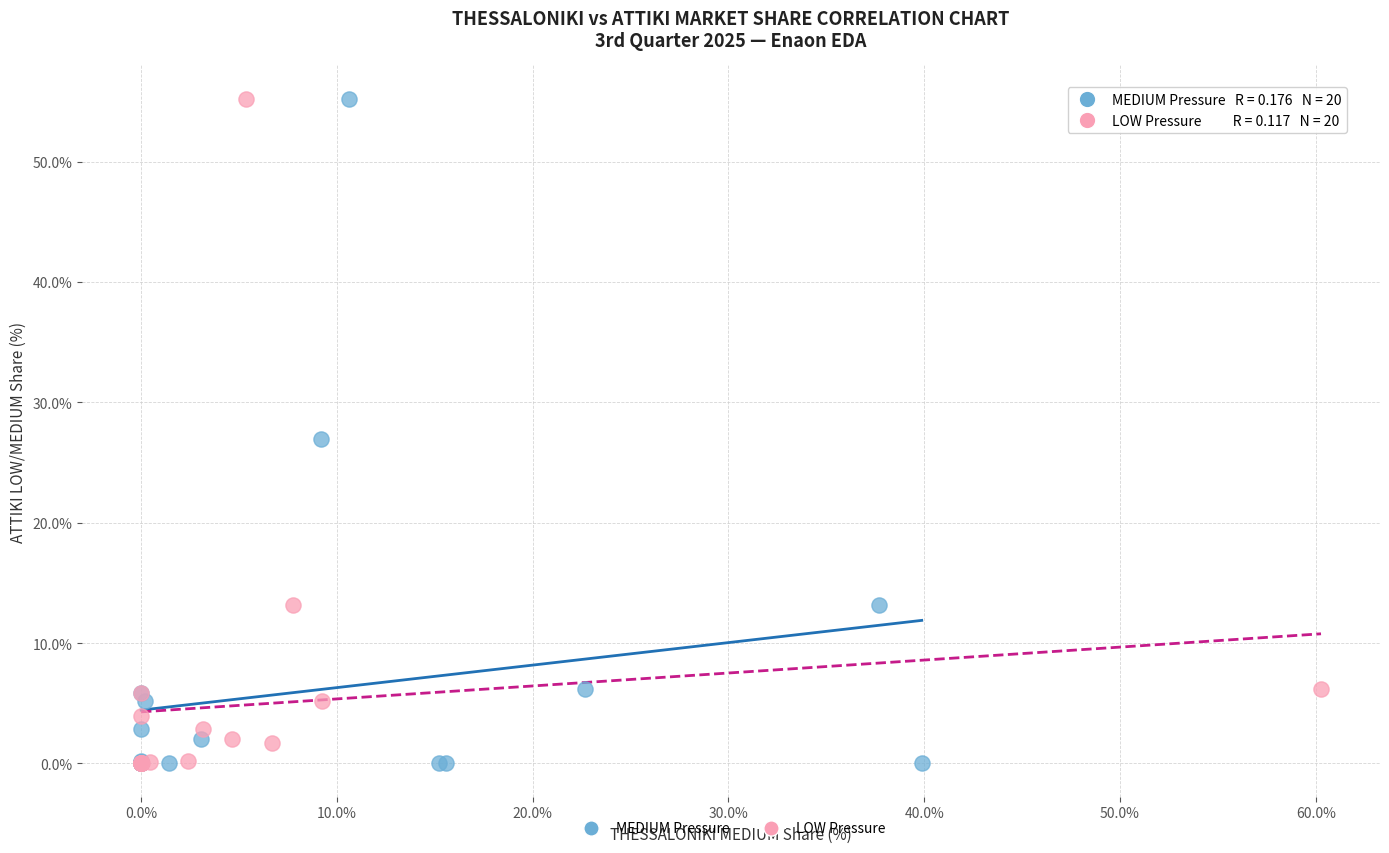

What are all the series names shown in the legend?

MEDIUM Pressure, LOW Pressure